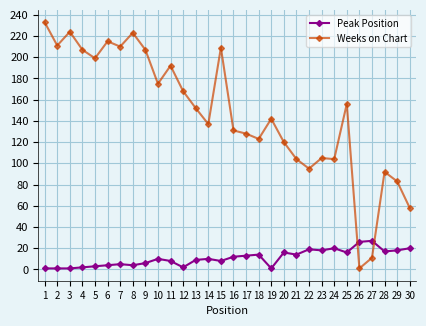

Where do Weeks on Chart and Peak Position first cross each other?

25 and 26